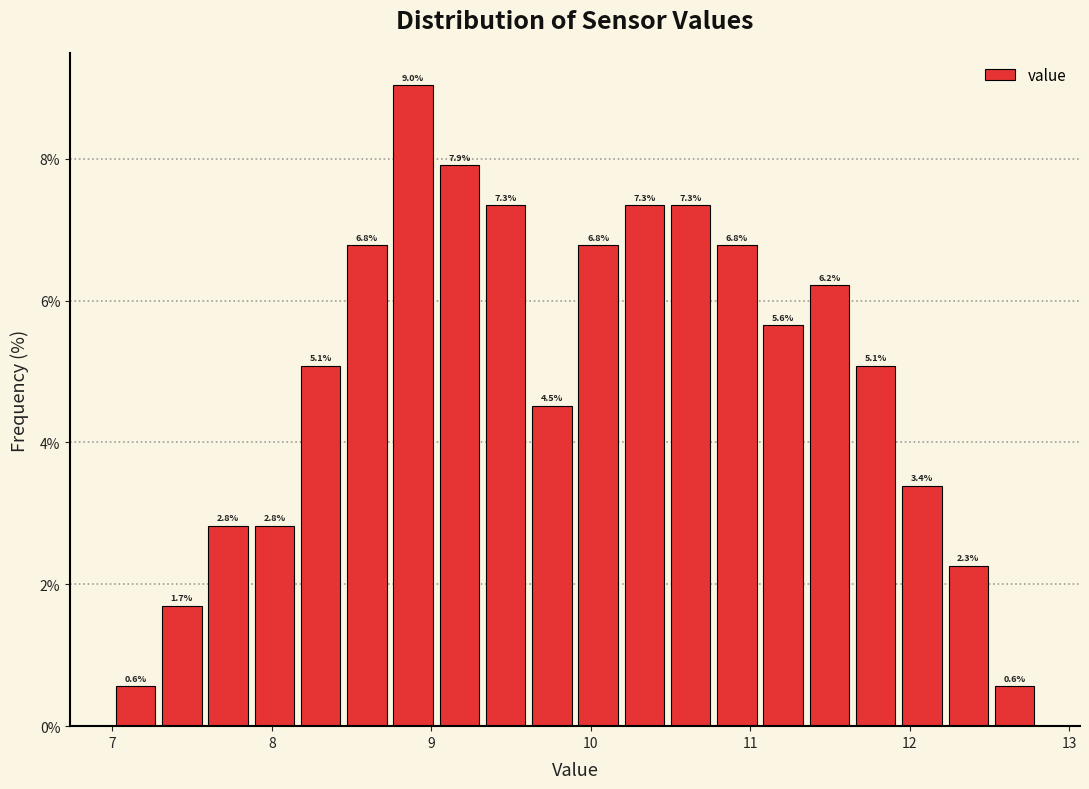

Read against the x-axis, roughly where is the centre of the tallest bar?

8.9